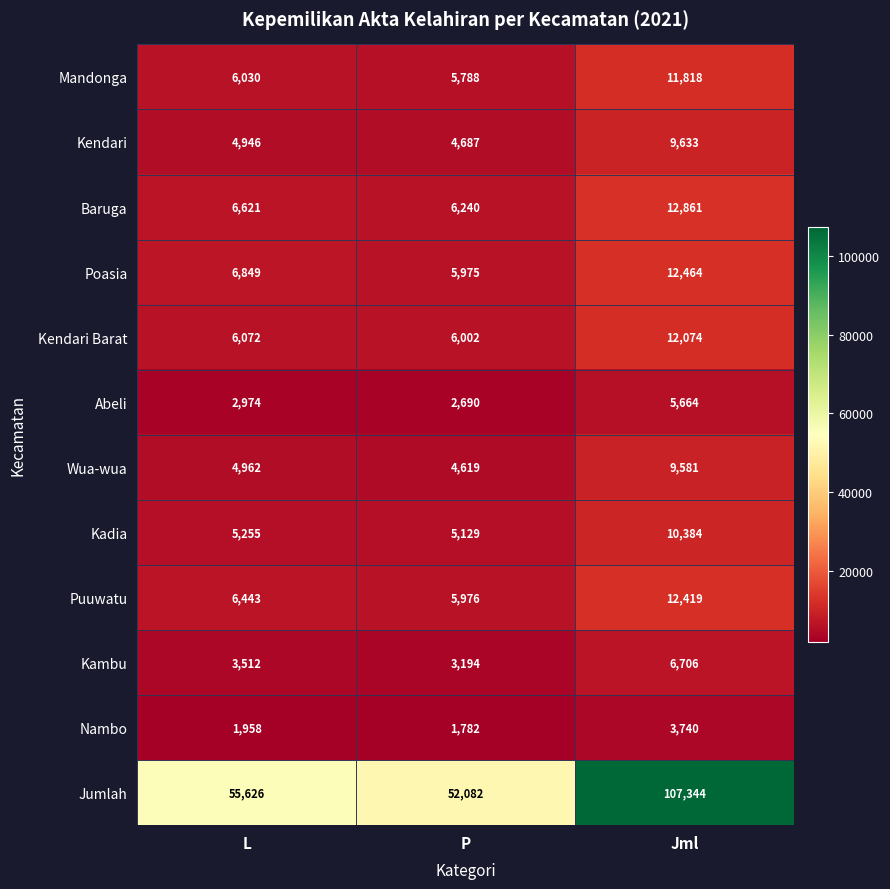

How many values in the Kambu series are below 3512?

1